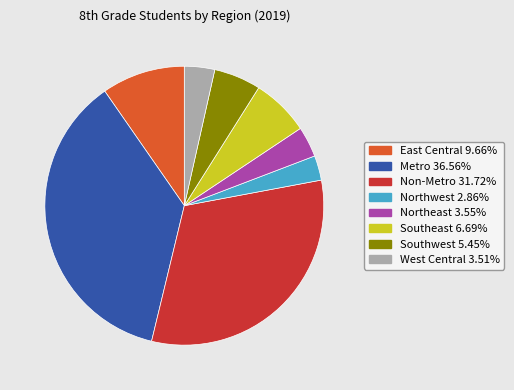

Does Southwest represent more than half of the total?

No